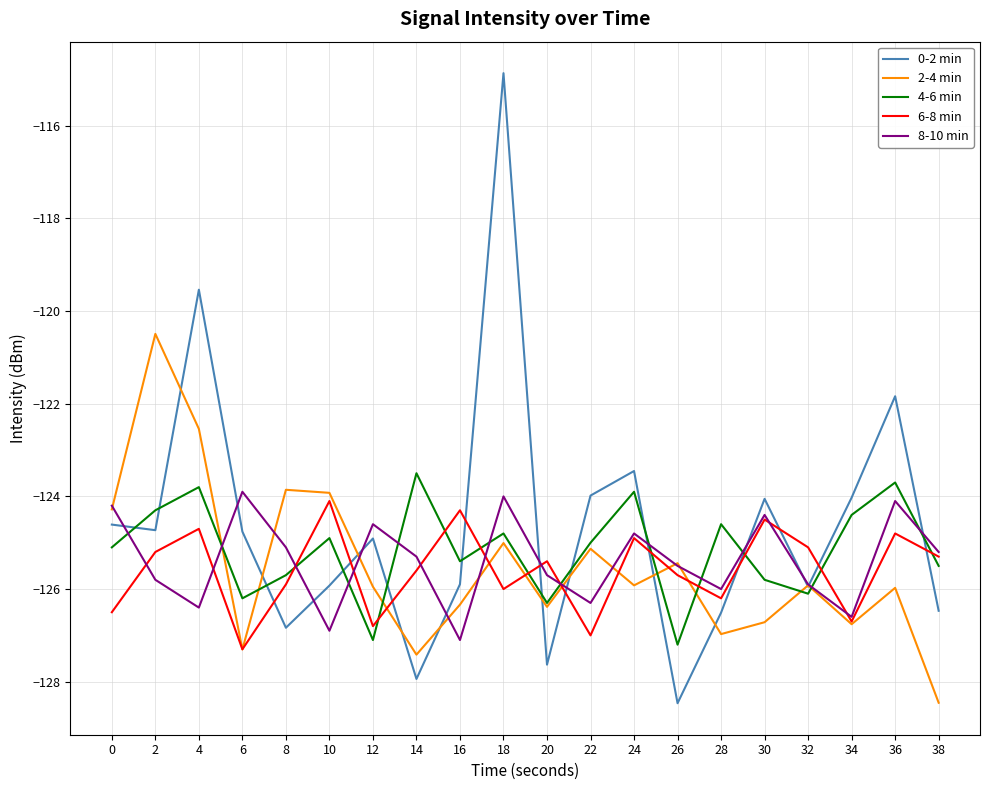

Rank the series at 36 from lowest to highest value.

2-4 min, 6-8 min, 8-10 min, 4-6 min, 0-2 min